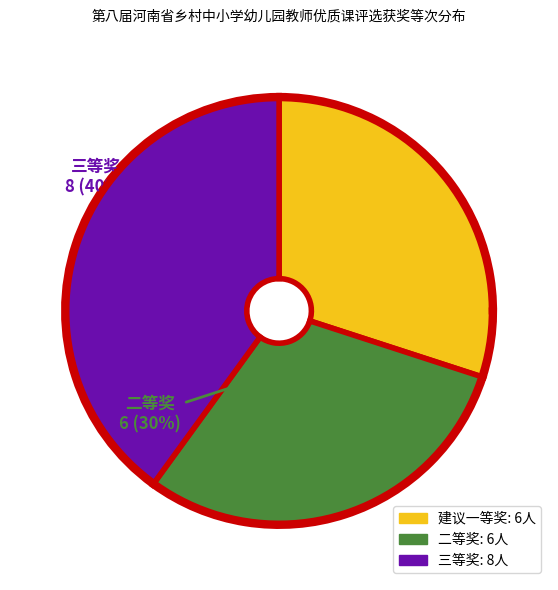

What portion of the pie excludes 三等奖?

60.0%